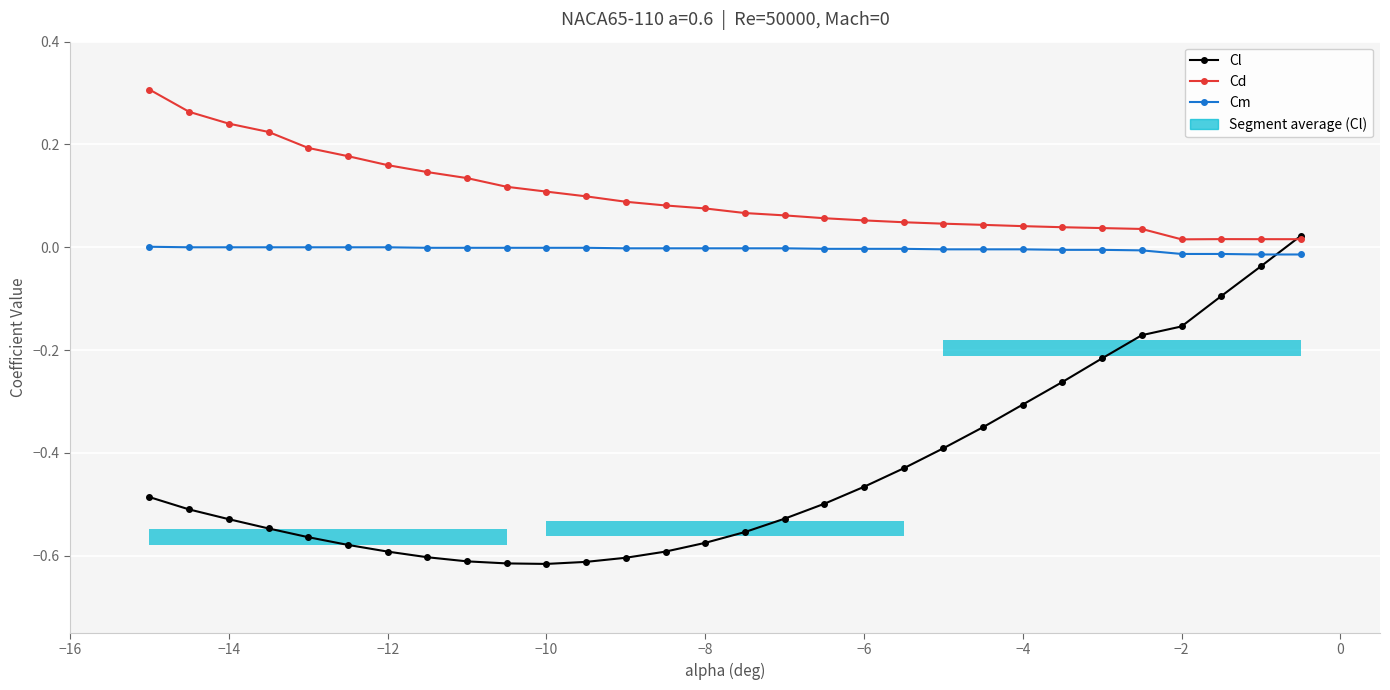

How many series are shown in this chart?

3